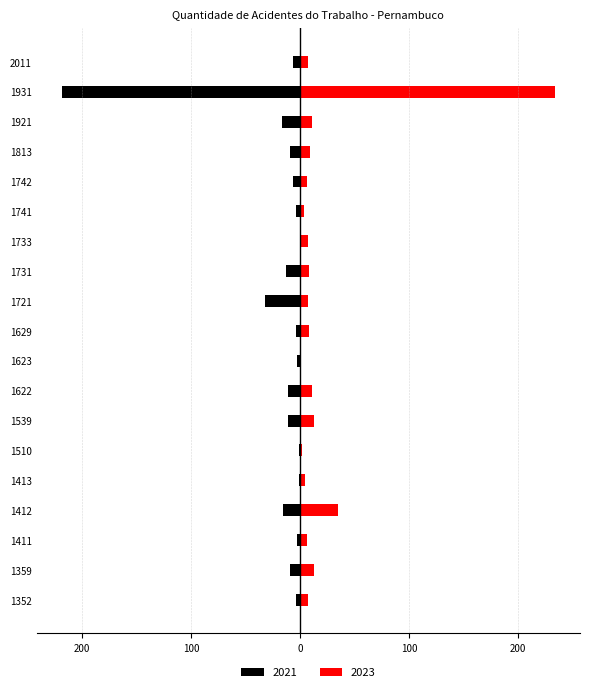

Which series has the largest total across all categories?

2023